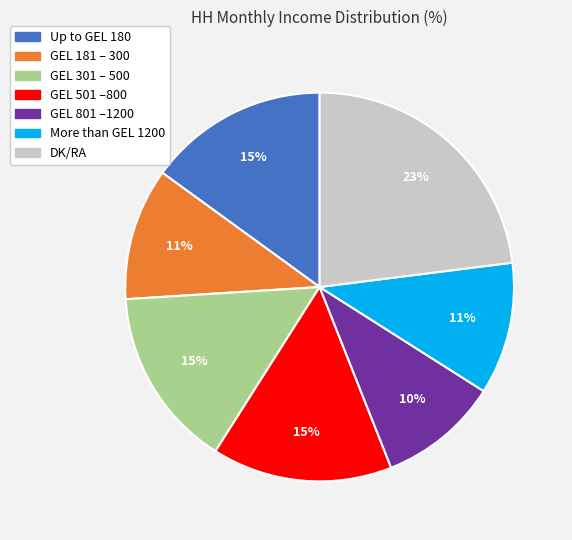

To the nearest percent, what percentage of the pie is GEL 181 – 300?

11%